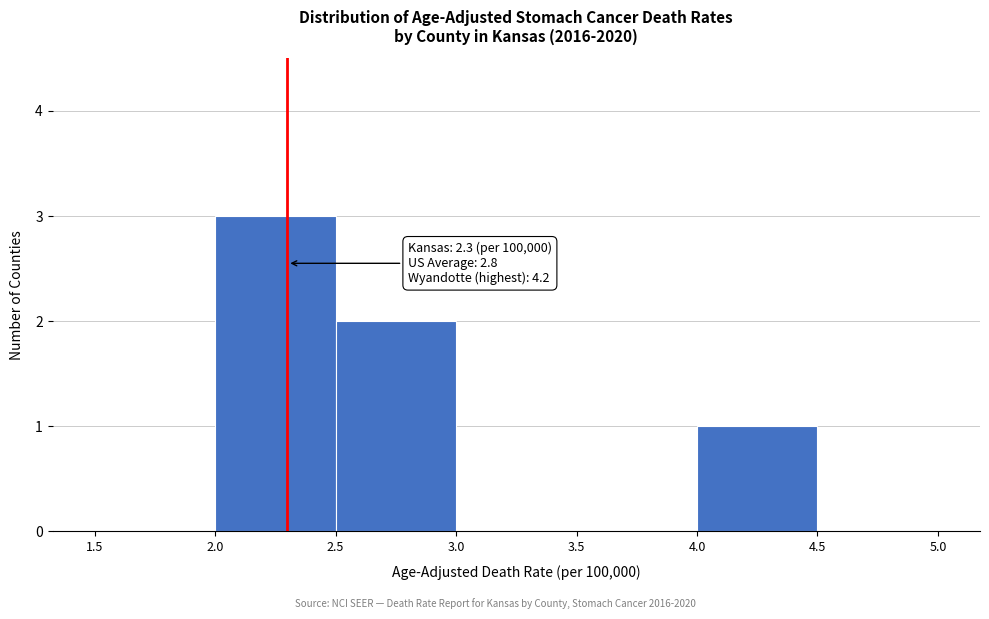

Which range on the x-axis has the tallest bar?

2.0 to 2.5